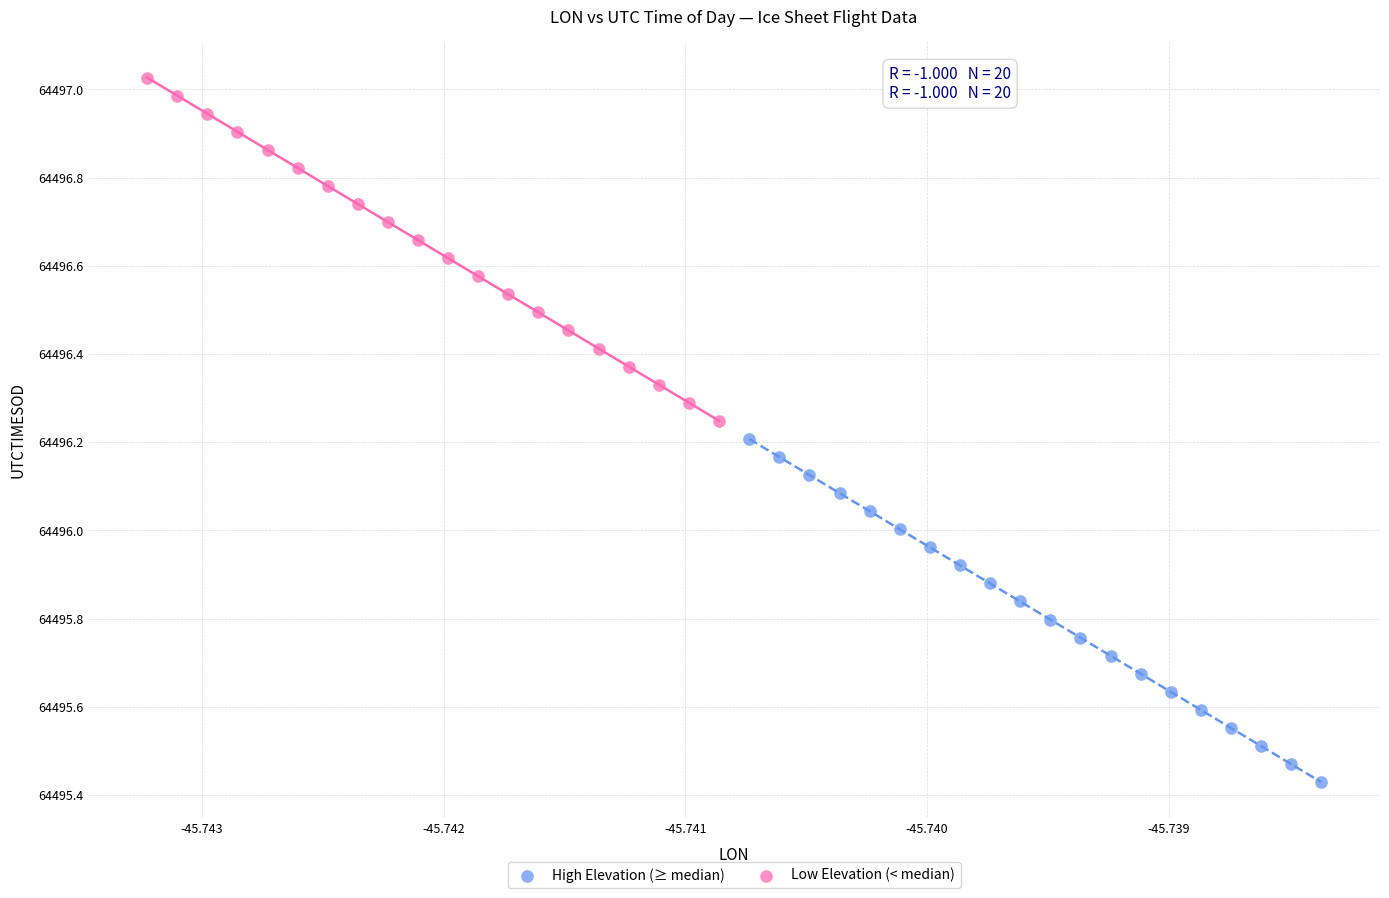

Which series reaches the minimum Y coordinate?

High Elevation (≥ median)